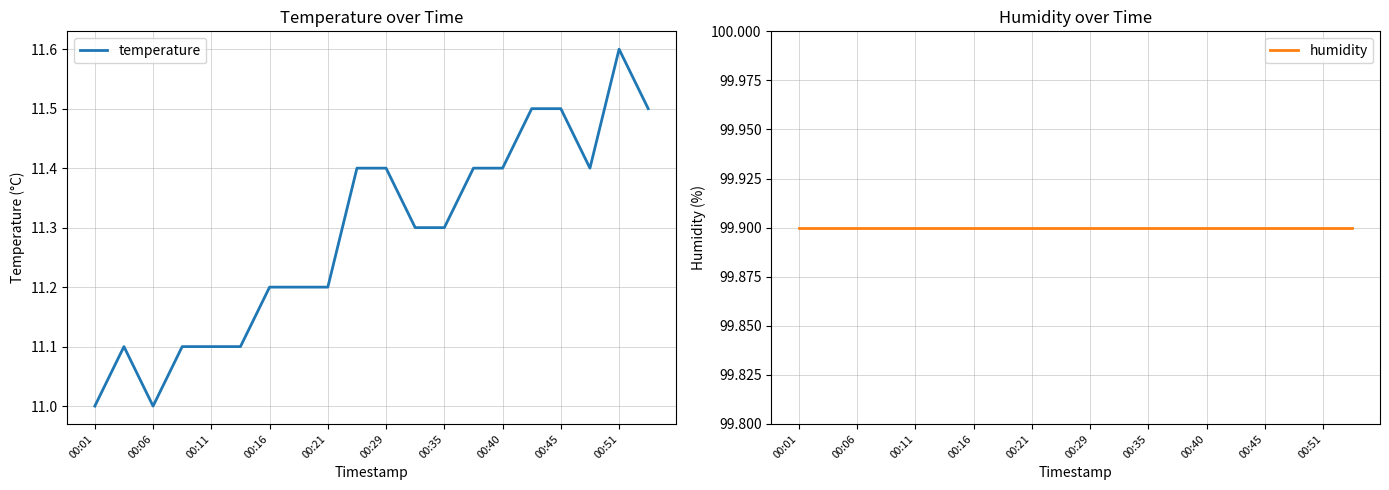

How many lines are shown in the chart?

2